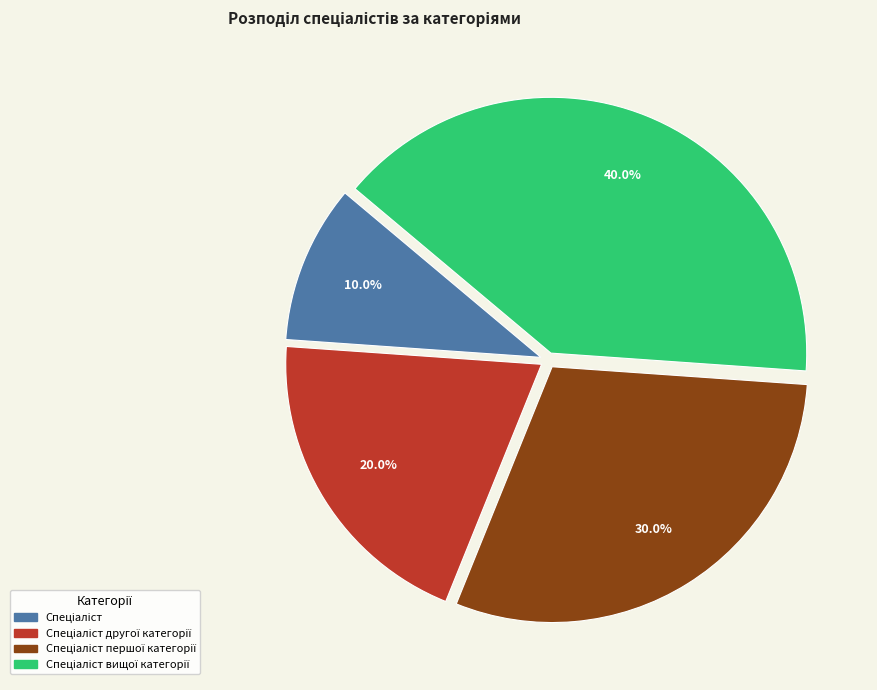

Does any single category account for the majority?

No